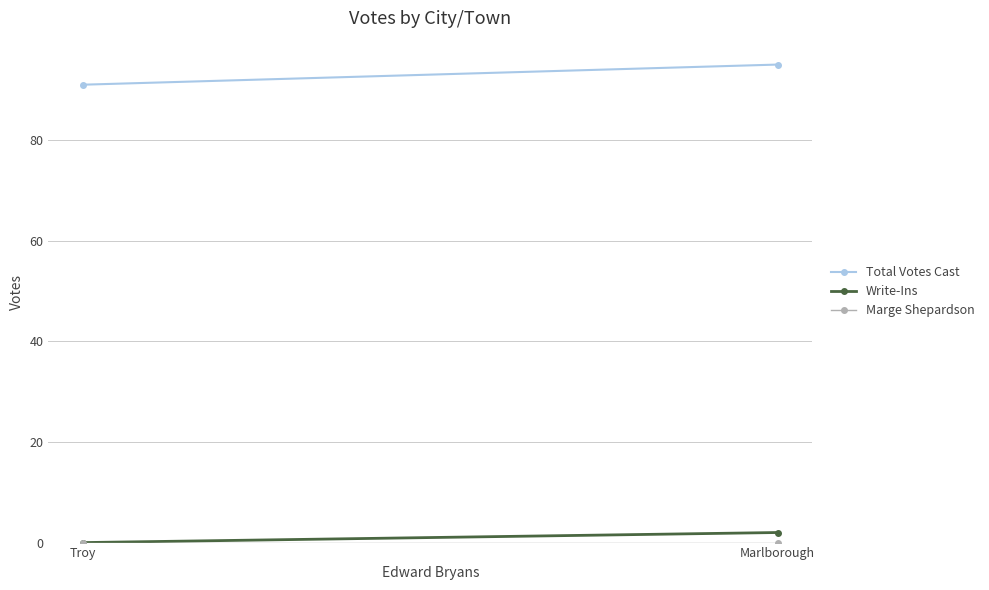

The Write-Ins series shows 1 at Marlborough. True or false?

False